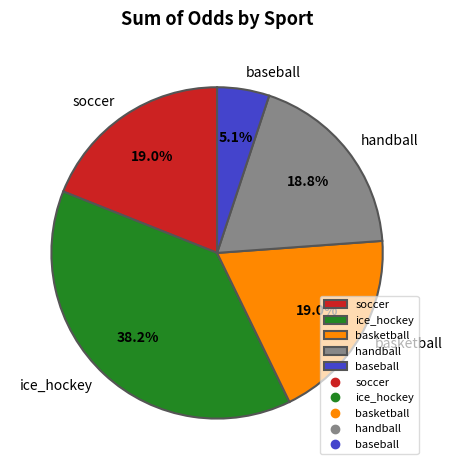

To the nearest percent, what is the difference between the largest and smallest slice percentages?

33%